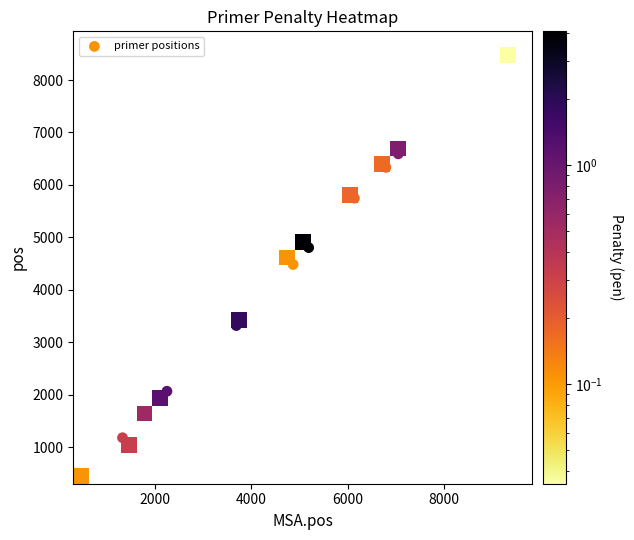

What is the range of Y values (max minus min)?

7926